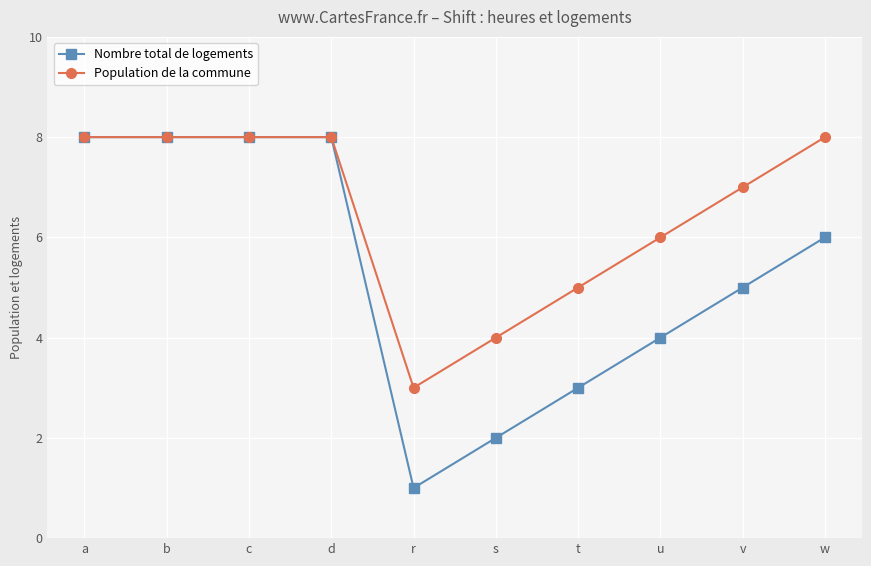

At w, list the series in order from largest to smallest.

Population de la commune, Nombre total de logements